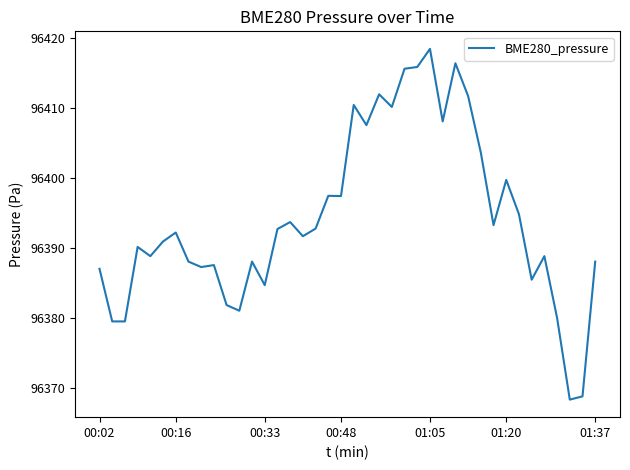

What is the smallest value displayed?

96368.3